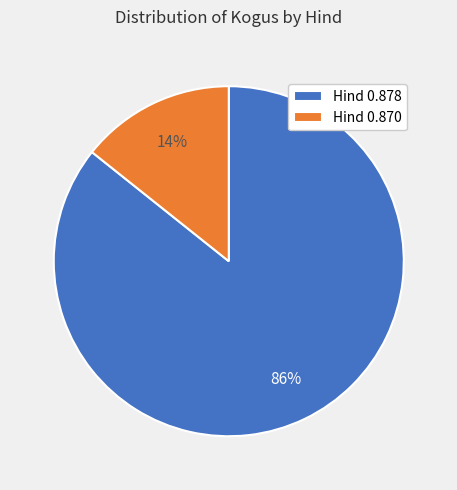

True or false: Hind 0.878 accounts for 86% of the total.

True